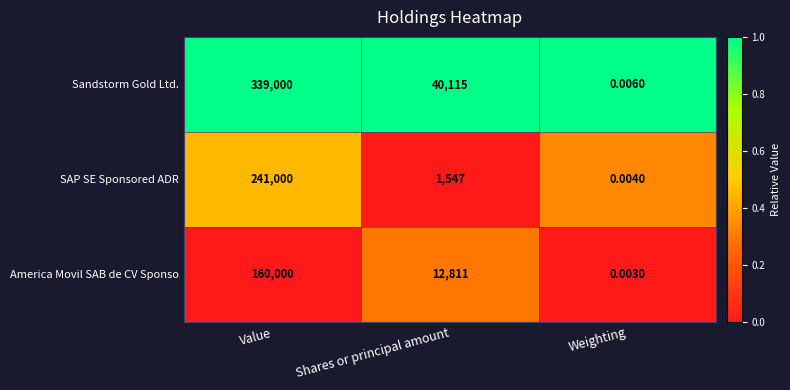

Between Value and Shares or principal amount, which series saw the biggest shift?

Sandstorm Gold Ltd.